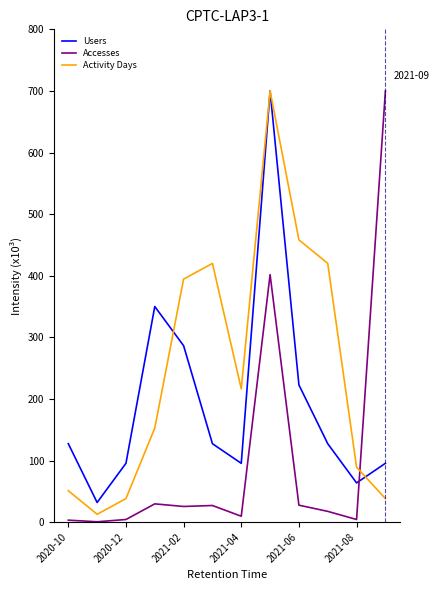

What is the maximum value for Accesses?

700.0